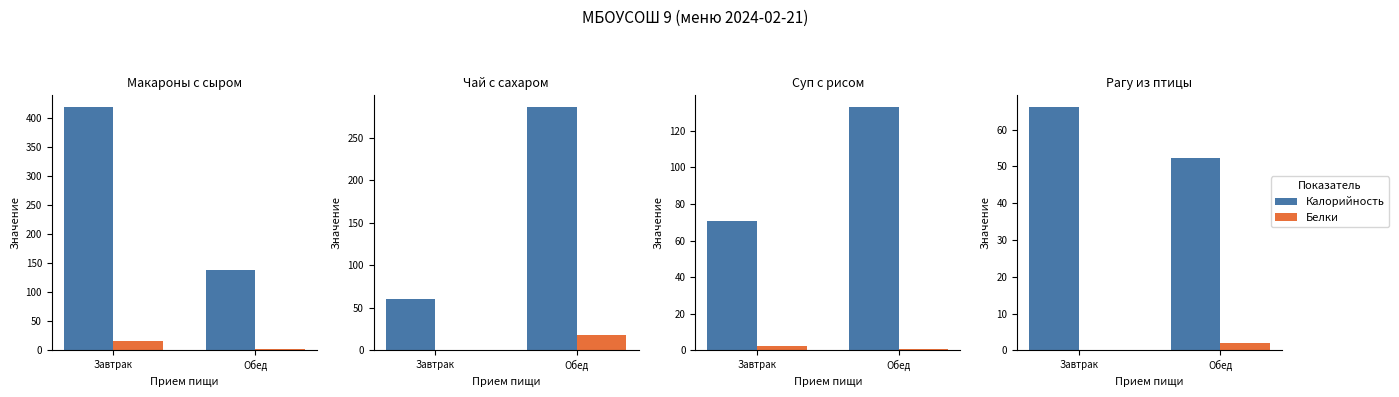

What position from the left is Обед?

2